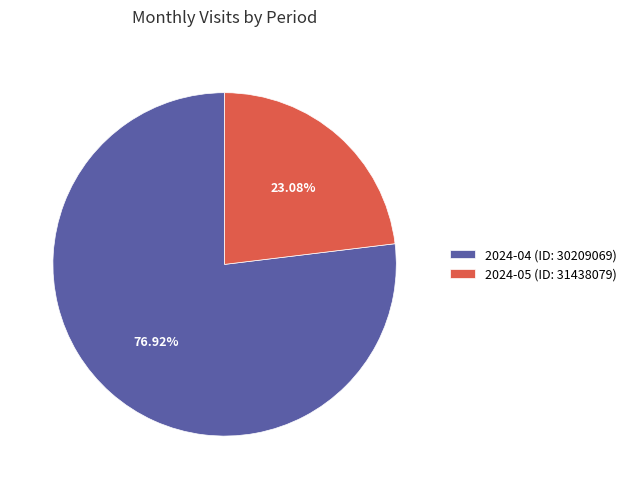

To the nearest percent, what is the combined percentage of 2024-04 (ID: 30209069) and 2024-05 (ID: 31438079)?

100%